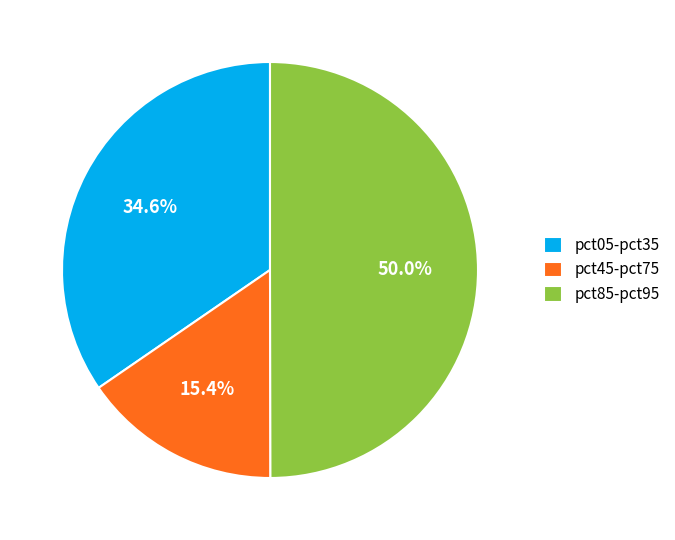

To the nearest percent, what is the difference between the largest and smallest slice percentages?

35%